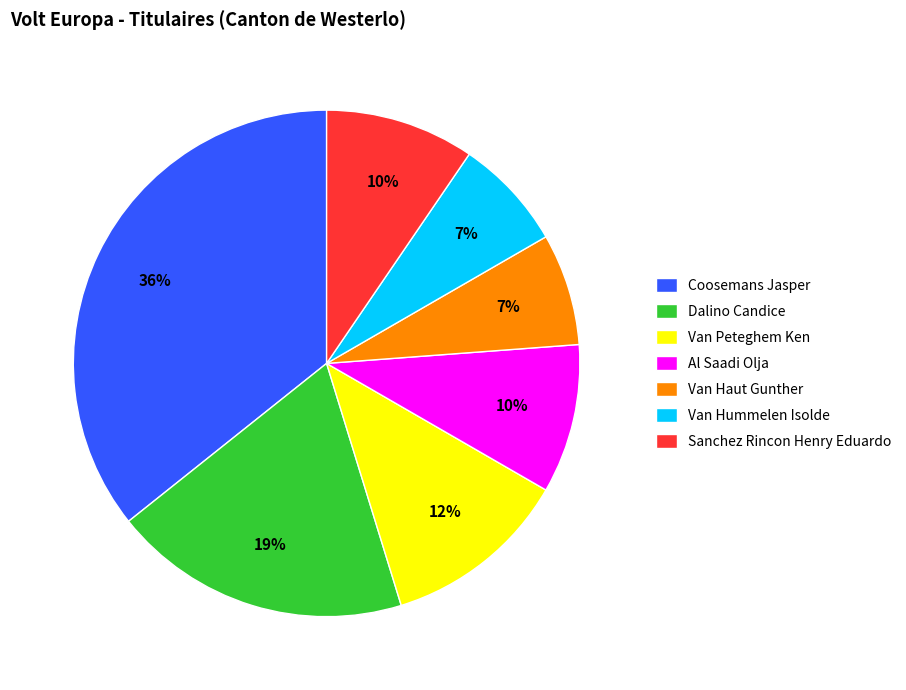

Which has a higher value, Van Haut Gunther or Al Saadi Olja?

Al Saadi Olja